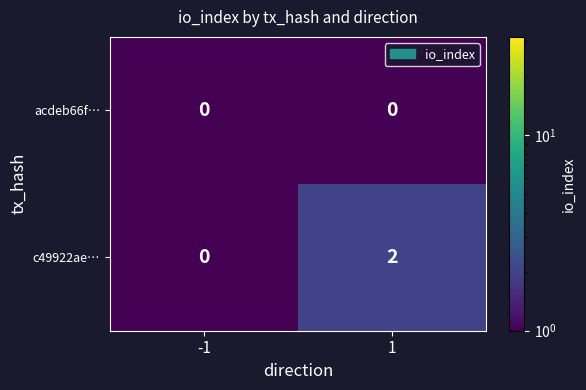

Which series changed the most between -1 and 1?

c49922ae…